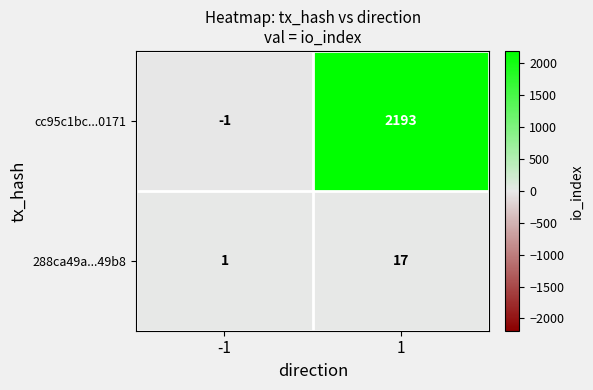

The 288ca49a...49b8 series shows 1 at -1. True or false?

True